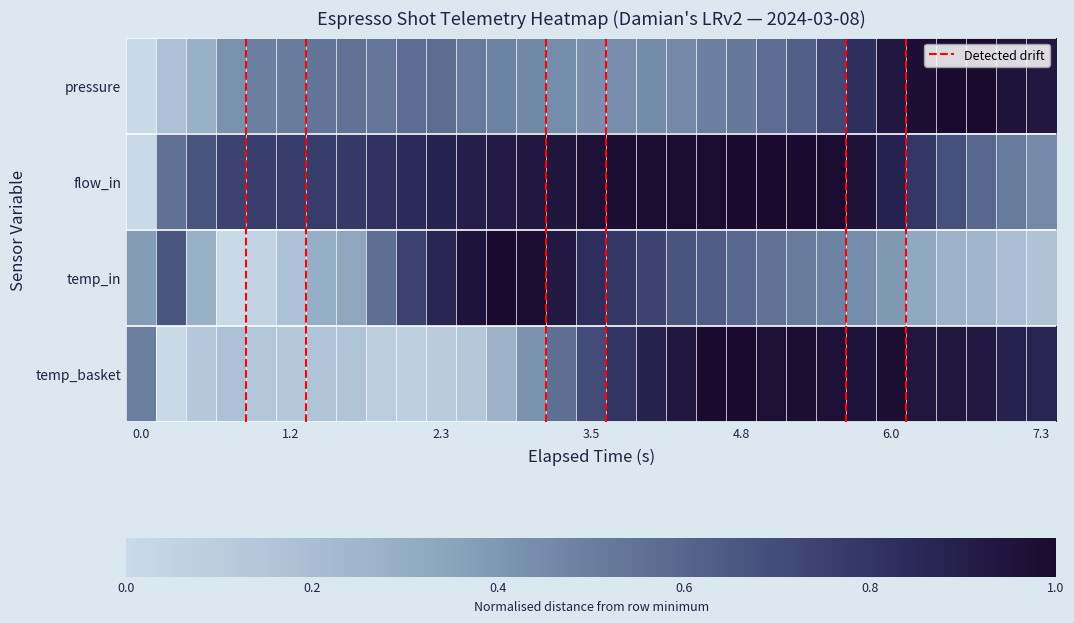

What is the average value of the flow_in series?

0.8